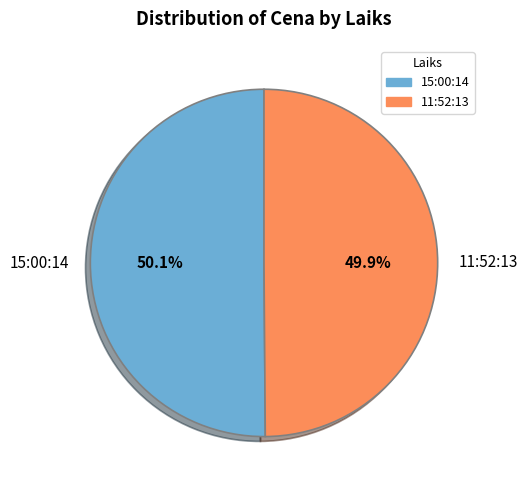

Is the sum of 11:52:13 and 15:00:14 greater than half?

Yes